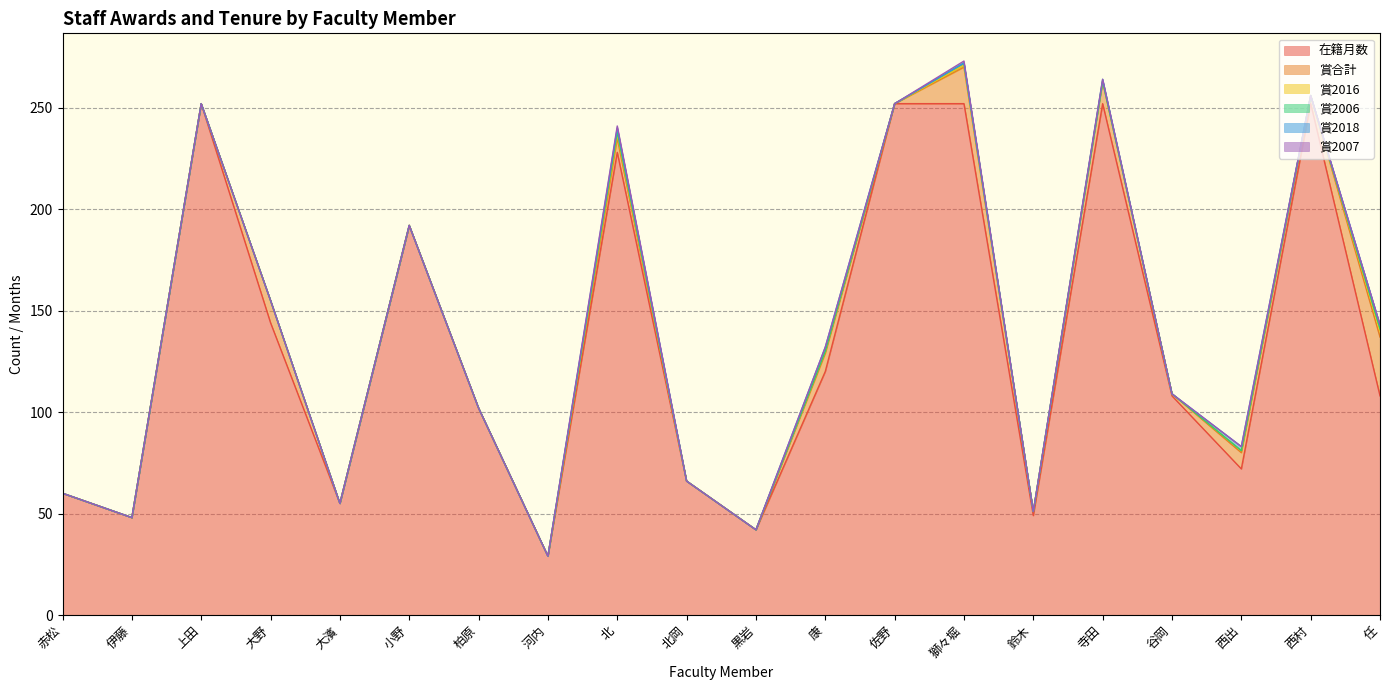

Count the number of data series in this chart.

6